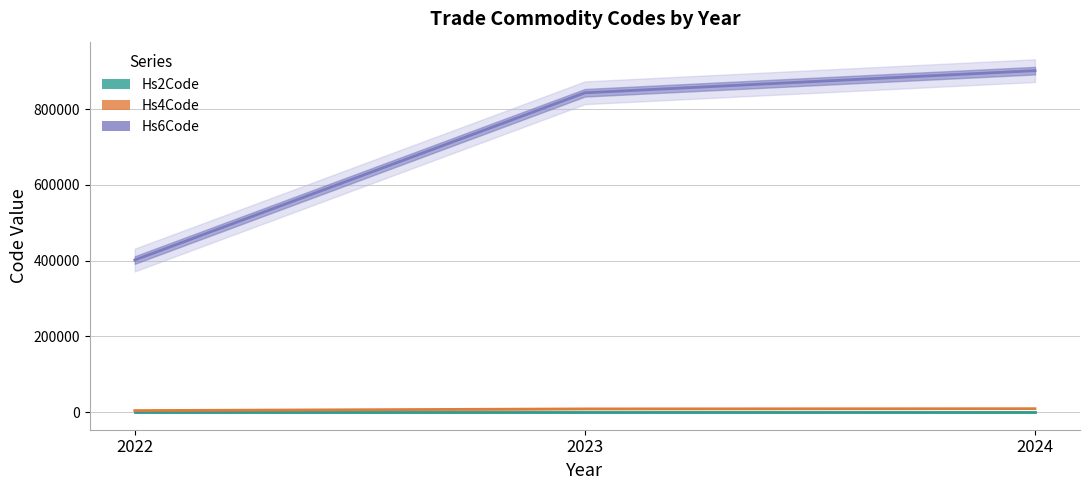

The Hs4Code series shows 2584 at 2023. True or false?

False